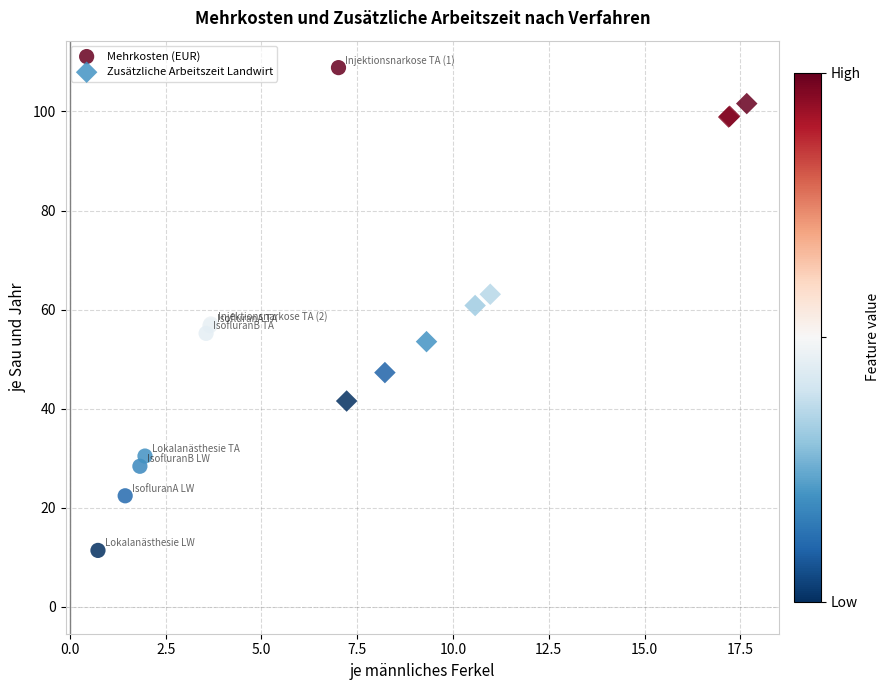

Which series has the widest spread of Y values?

Mehrkosten (EUR)